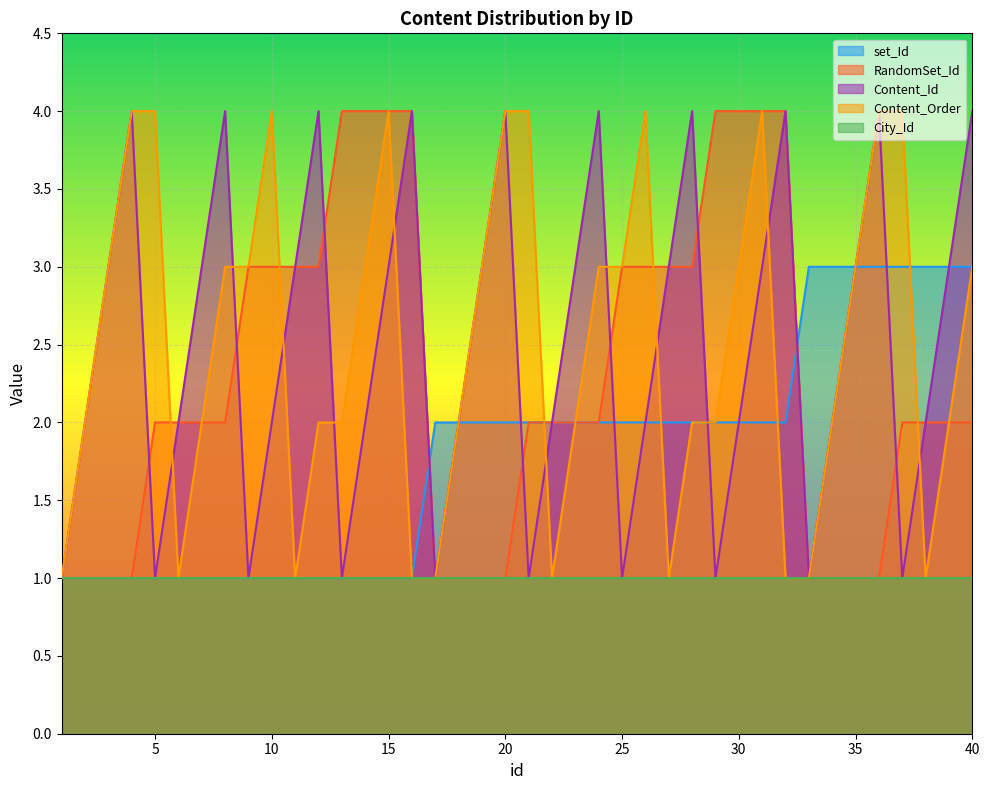

At which label does Content_Order reach its peak?

4